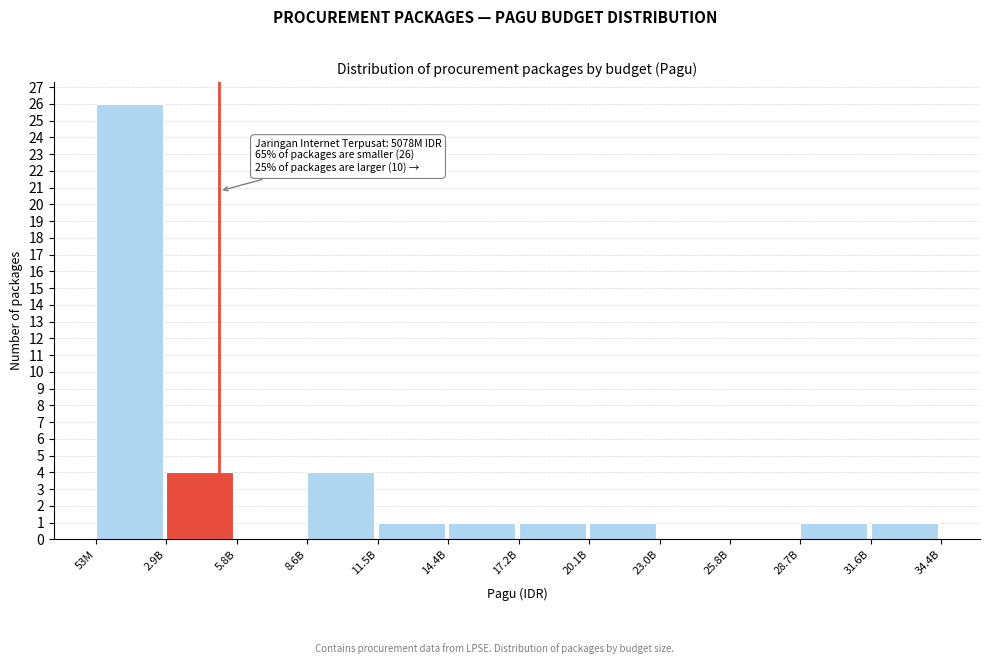

Reading left to right, extract all data points from this chart.

53M=26	2.9B=4	5.8B=0	8.6B=4	11.5B=1	14.4B=1	17.2B=1	20.1B=1	23.0B=0	25.8B=0	28.7B=1	31.6B=1